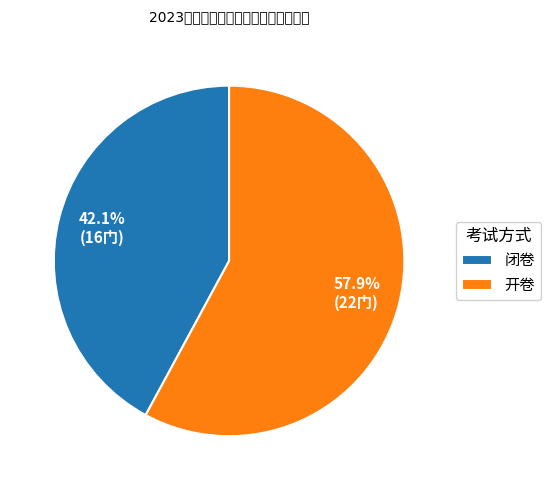

To the nearest percent, what is the combined percentage of 开卷 and 闭卷?

100%